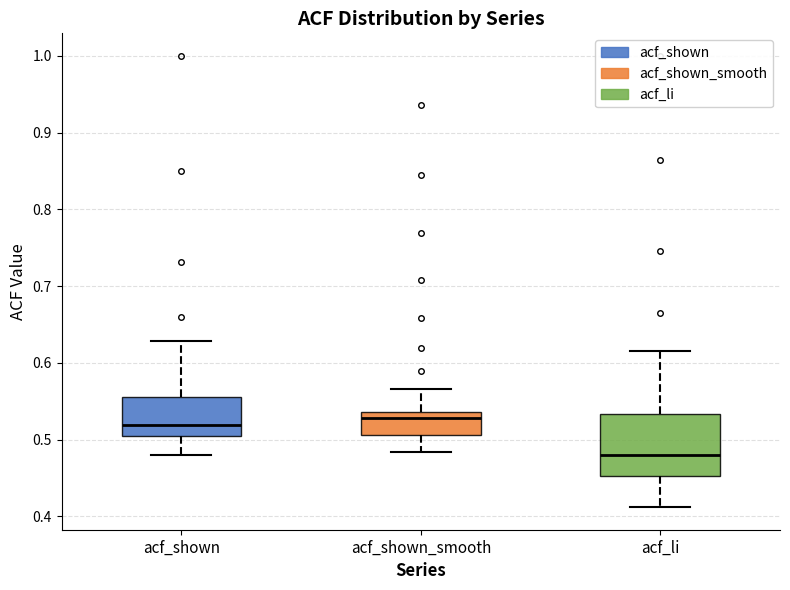

Comparing the boxes themselves (not the whiskers), which one is the tallest?

acf_li